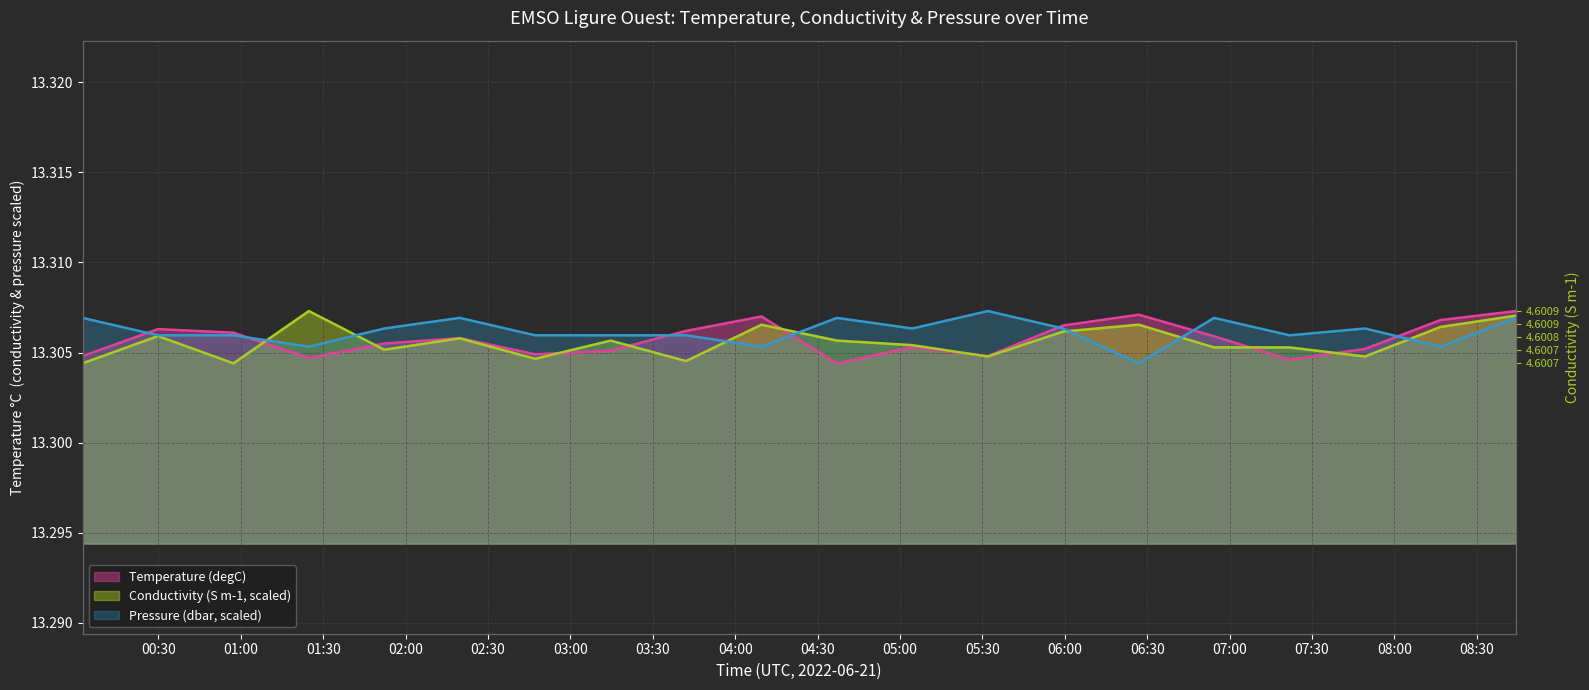

At which category does Temperature (degC) reach its first local peak?

2022-06-21T00:29:49Z